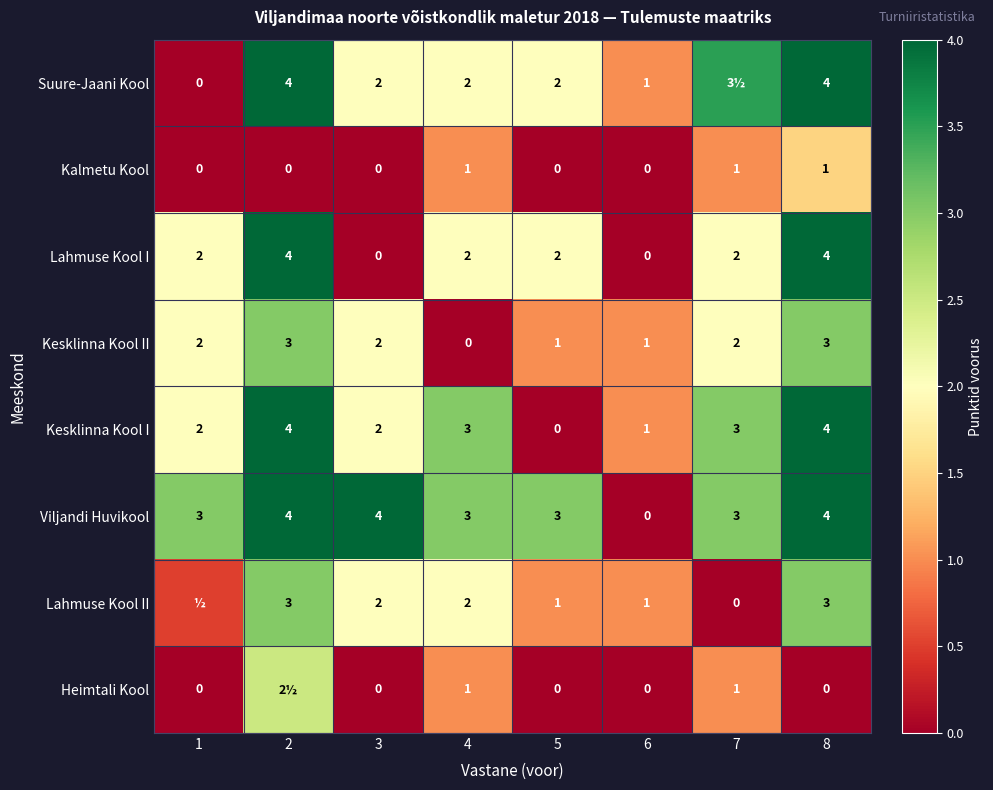

At which category does the chart reach its minimum across all series?

1